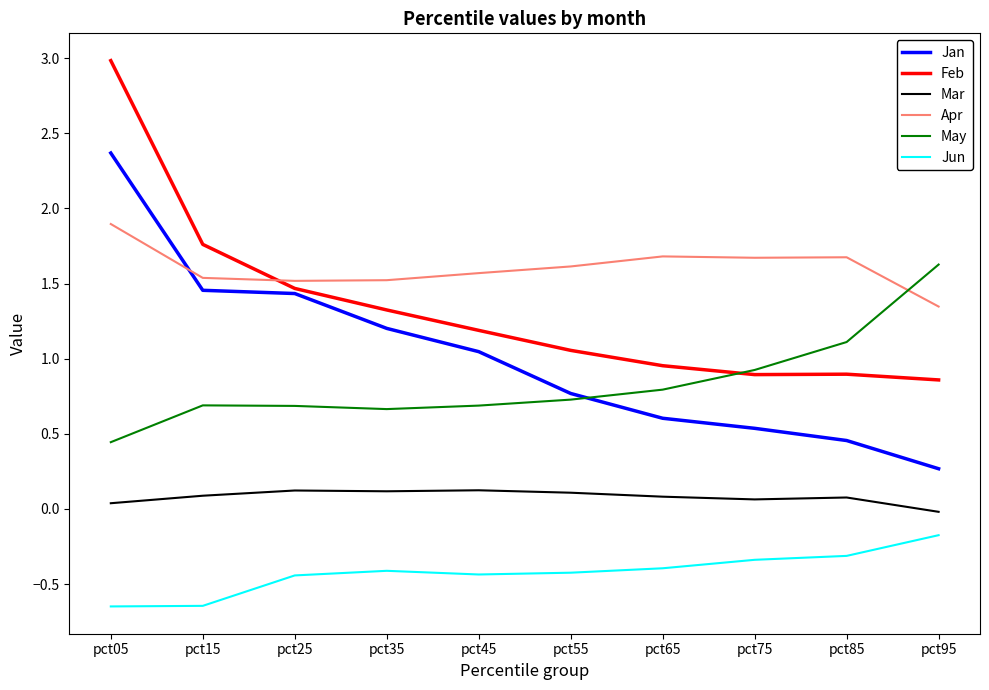

Is it true that Mar equals 0.1 at pct75?

True